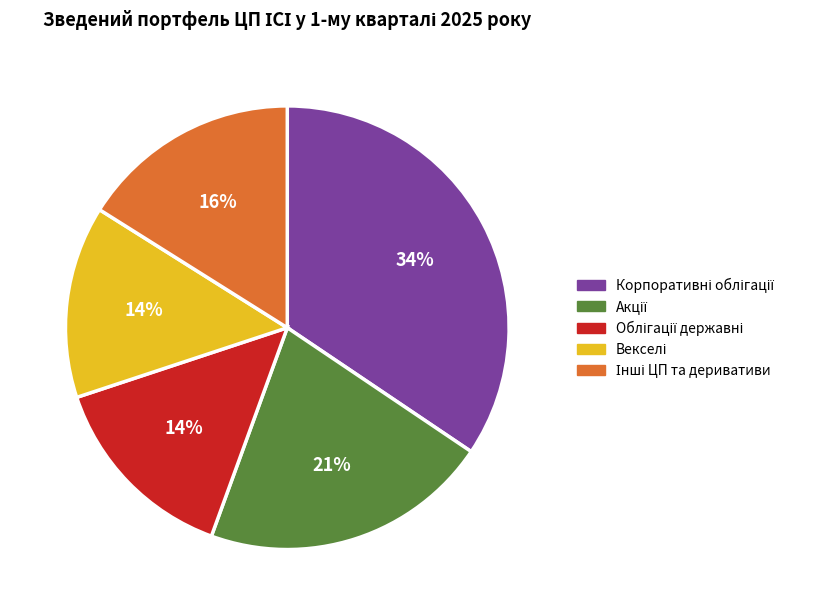

Is there any slice that represents more than half of the pie?

No